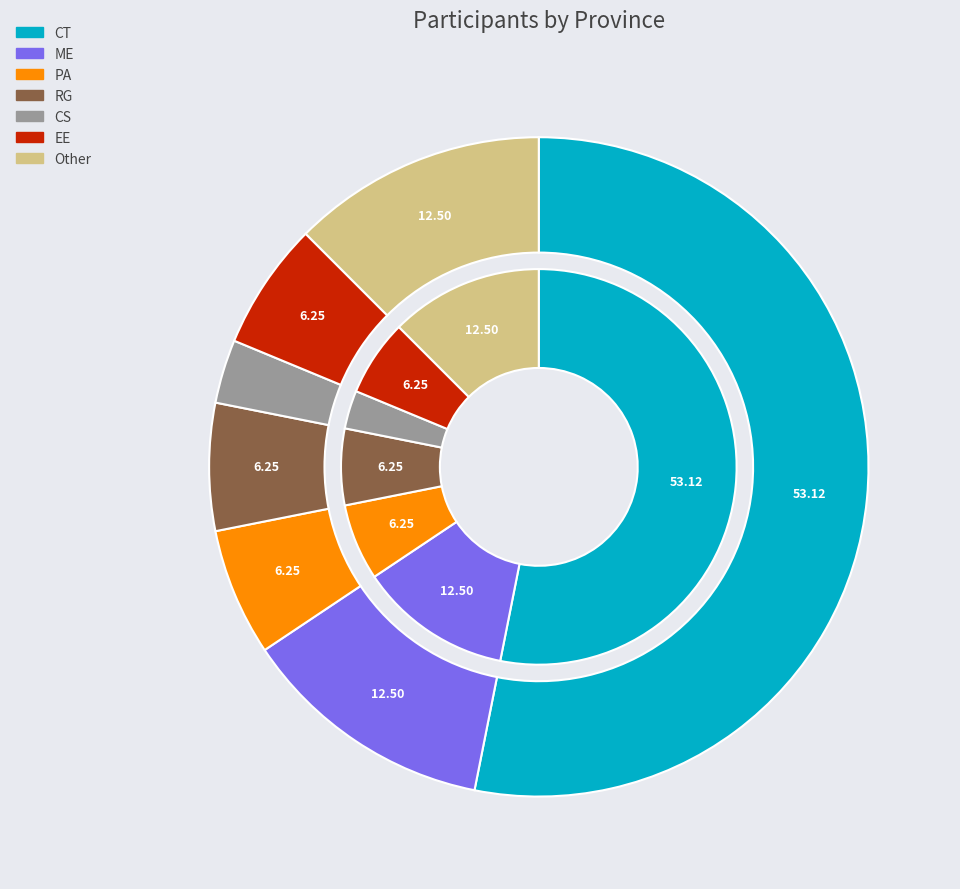

Does any single category account for the majority?

Yes